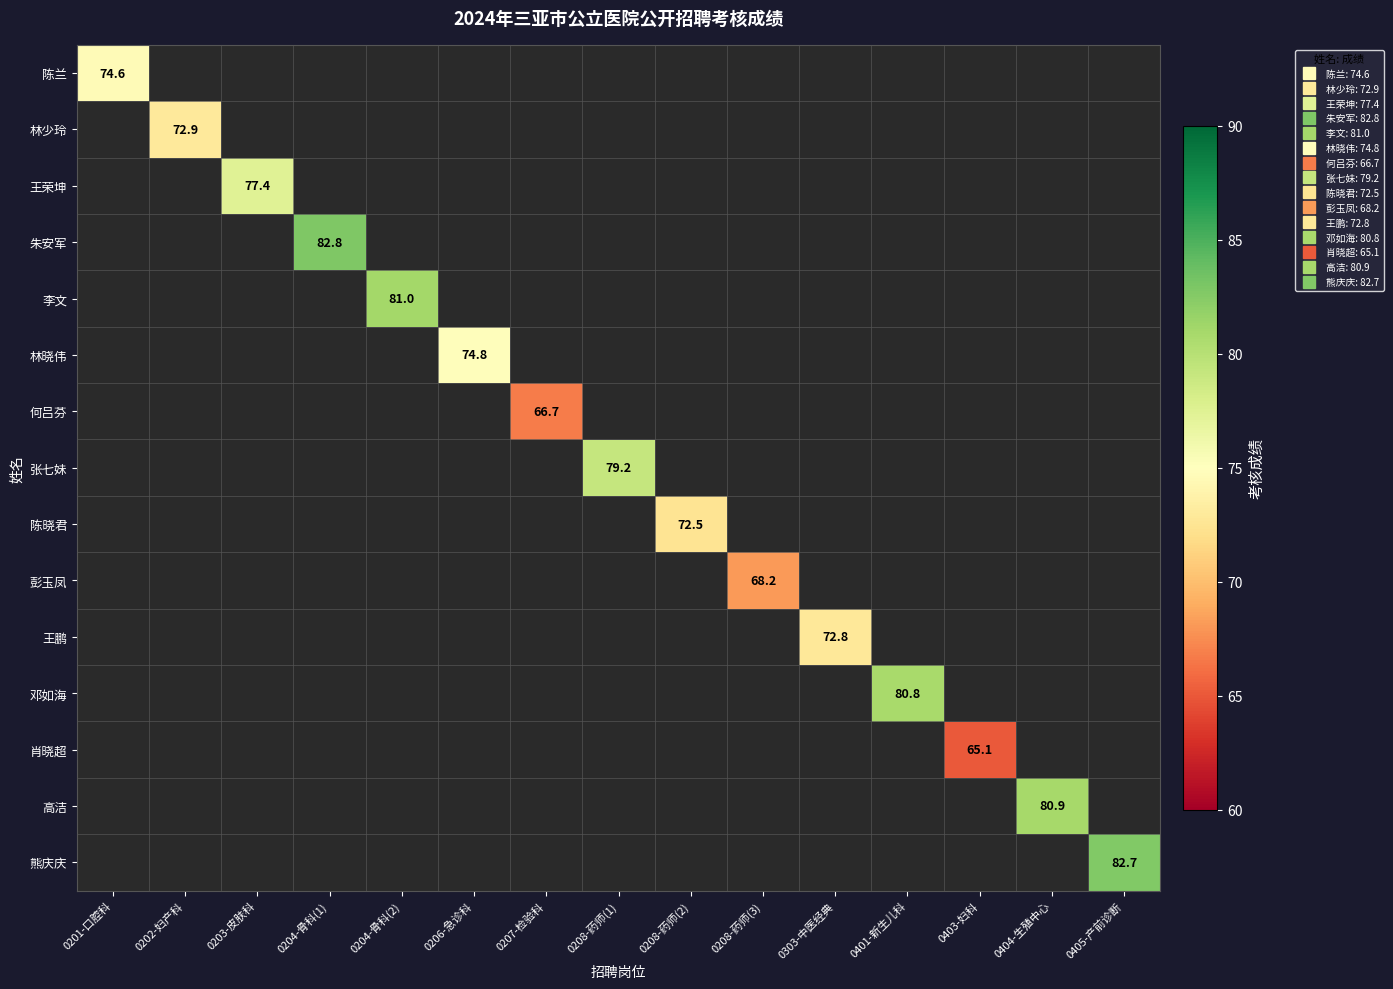

How many data points does each series have?

15